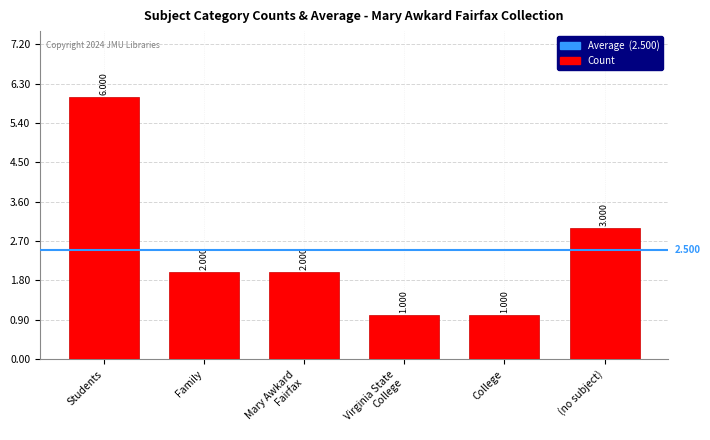

Which category has the highest value across all series?

Students